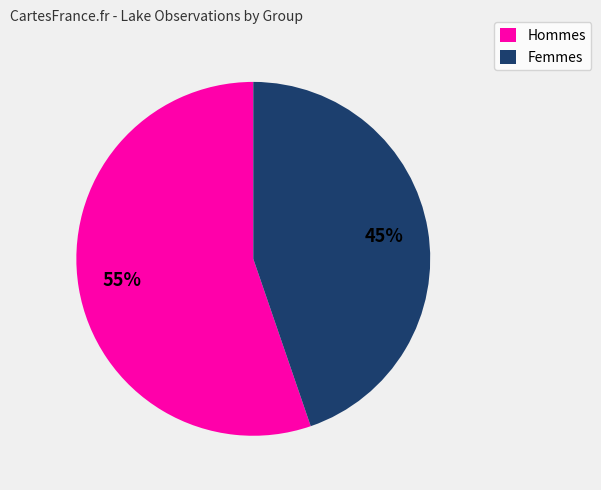

To the nearest percent, what portion does Hommes represent?

55%